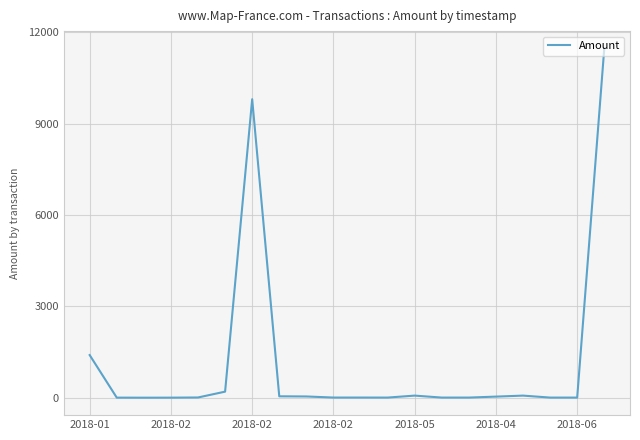

What is the maximum value shown in the chart?

11460.0